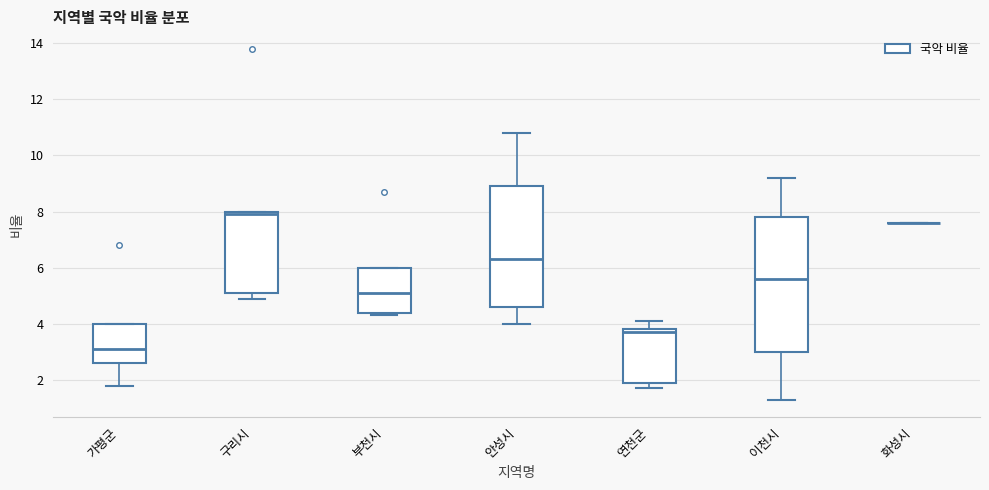

Reading left to right, transcribe this box plot: for each box, give where its median line is, the range the box spans, and where its two whiskers end, as read against the y-axis. The values are not printed on the chart, so give them approximately, as read against the axis.

가평군: median 3.2, box 2.6 to 4.0, whiskers 1.8 to 4.0
구리시: median 8.0 (just below the box's upper edge), box 5.2 to 8.0, whiskers 5.0 to 8.0
부천시: median 5.2, box 4.4 to 6.0, whiskers 4.4 (just below the box's lower edge) to 6.0
안성시: median 6.4, box 4.6 to 9.0, whiskers 4.0 to 10.8
연천군: median 3.8 (just below the box's upper edge), box 2.0 to 3.8, whiskers 1.8 to 4.2
이천시: median 5.6, box 3.0 to 7.8, whiskers 1.4 to 9.2
화성시: box collapsed to a line at 7.6, whiskers 7.6 to 7.6